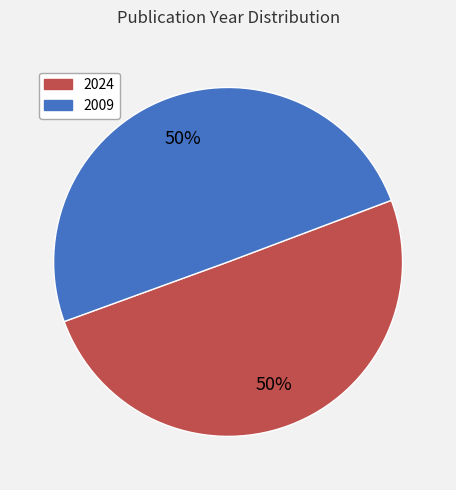

Is it true that 2009 is 50% of the pie?

True